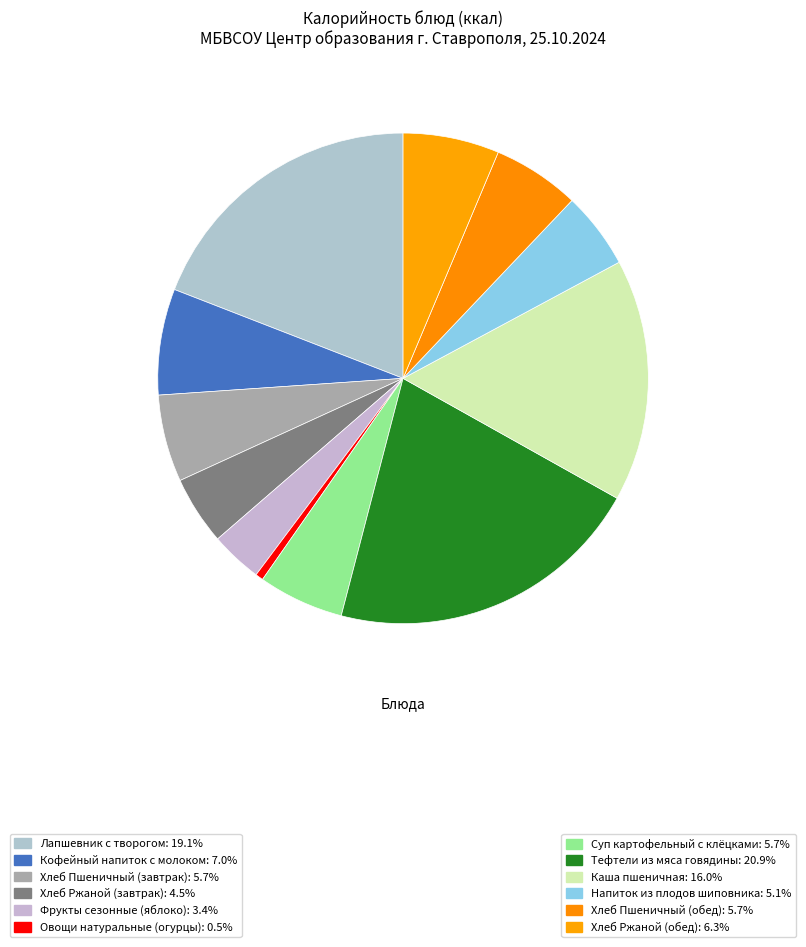

Rank the categories by value from highest to lowest.

Тефтели из мяса говядины, Лапшевник с творогом, Каша пшеничная, Кофейный напиток с молоком, Хлеб Ржаной (обед), Хлеб Пшеничный (завтрак), Хлеб Пшеничный (обед), Суп картофельный с клёцками, Напиток из плодов шиповника, Хлеб Ржаной (завтрак), Фрукты сезонные (яблоко), Овощи натуральные (огурцы)